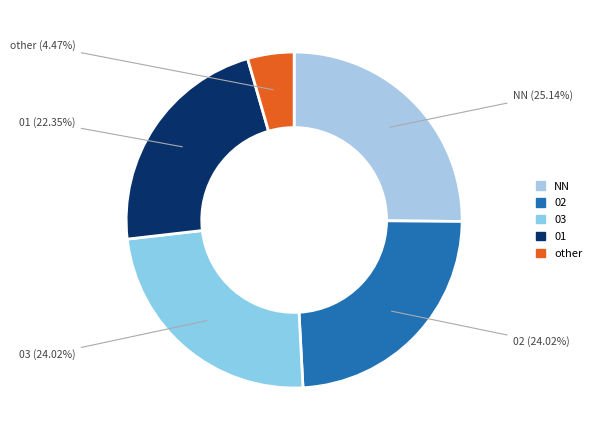

Between NN and 03, which is larger?

NN